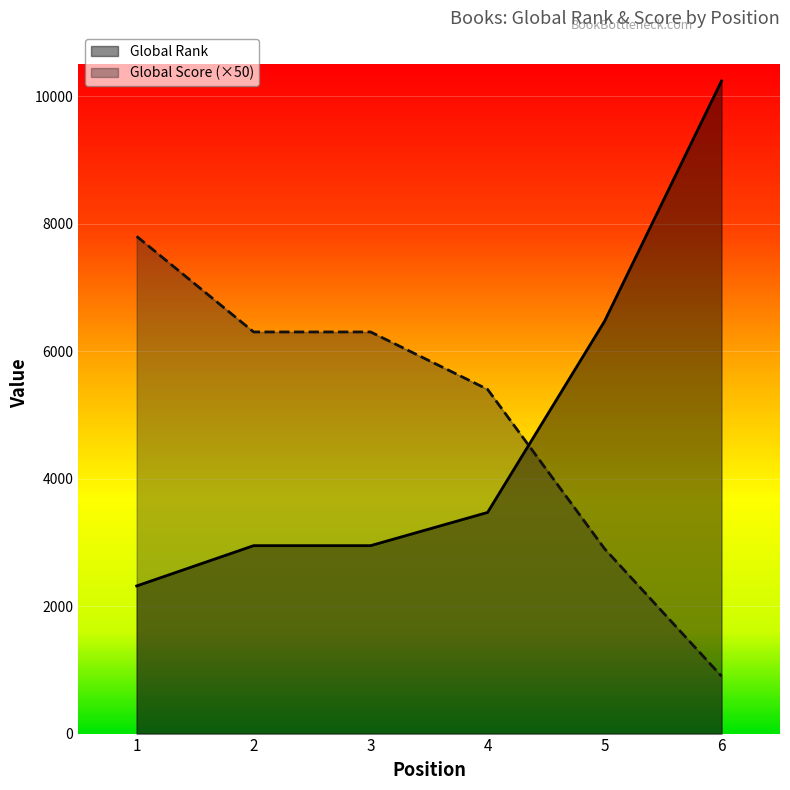

How many lines are shown in the chart?

2